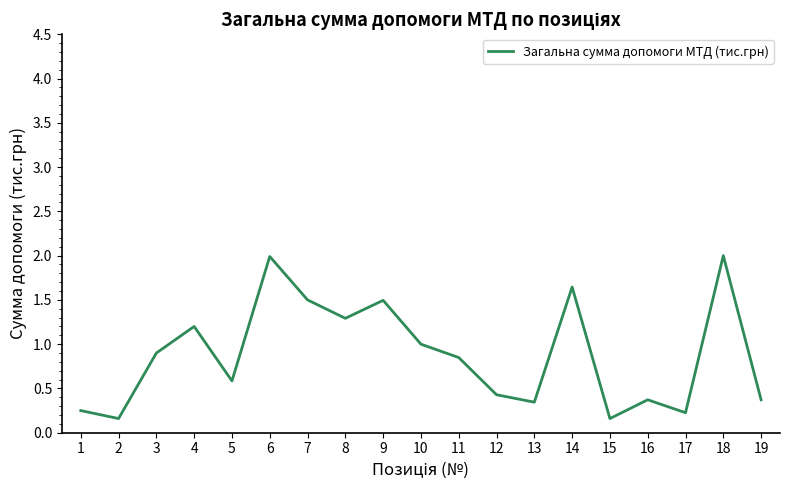

What is the average value?

0.9